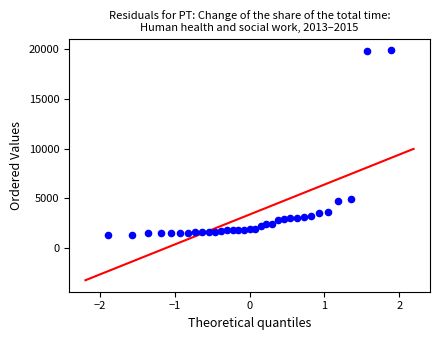

What is the range of Y values (max minus min)?

18596